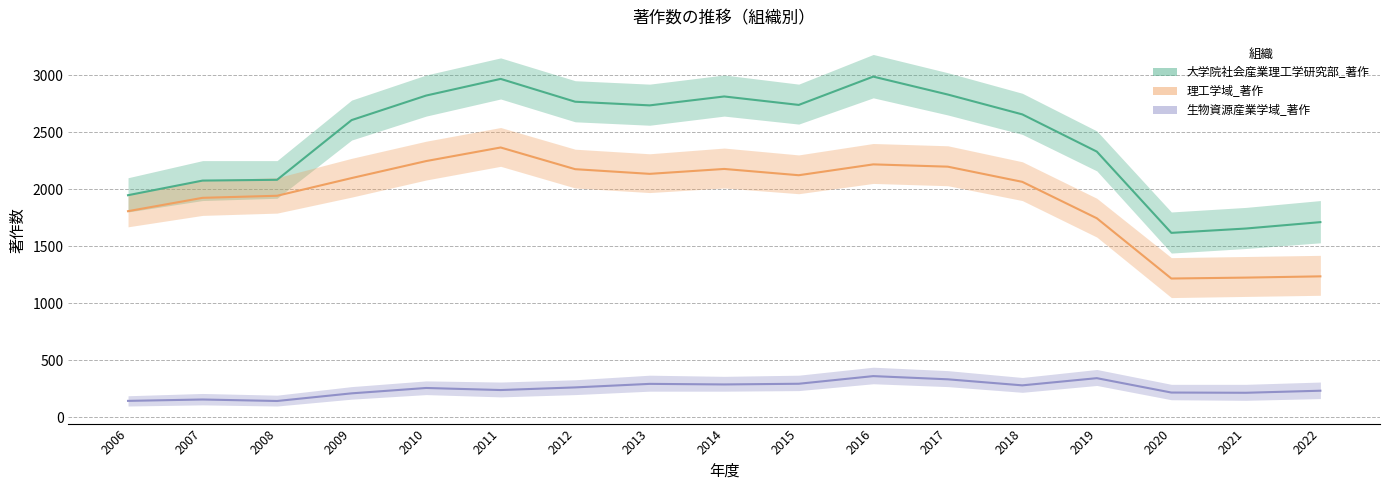

At which category does 生物資源産業学域_著作 reach its first local peak?

2007